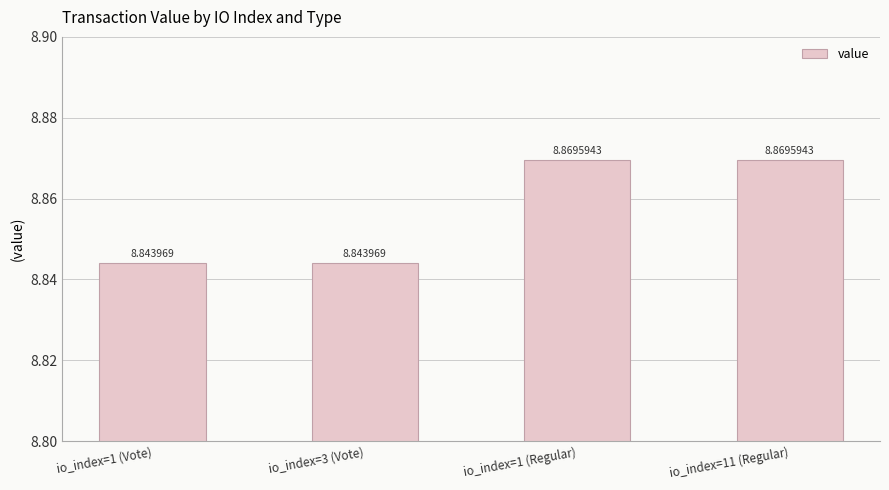

The chart shows a value of 5.1 at io_index=1 (Regular). True or false?

False